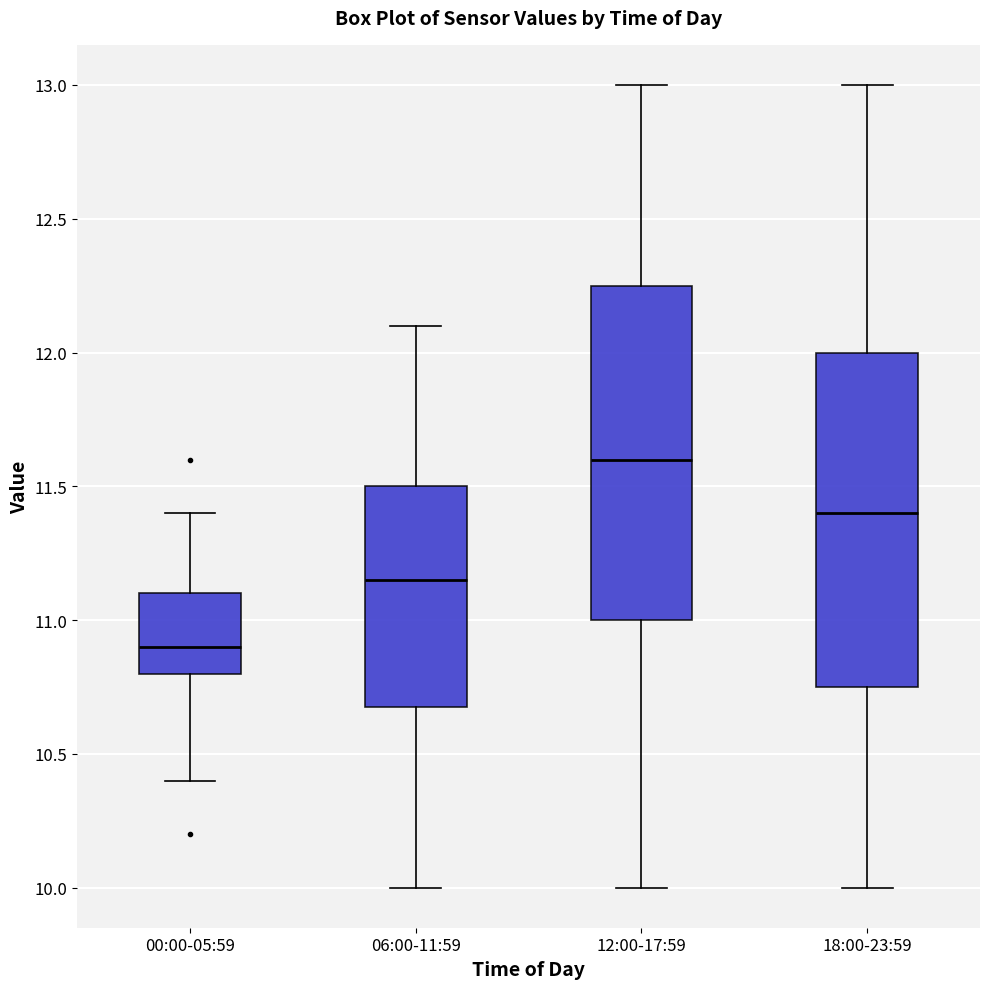

Reading left to right, transcribe this box plot: for each box, give where its median line is, the range the box spans, and where its two whiskers end, as read against the y-axis. The values are not printed on the chart, so give them approximately, as read against the axis.

00:00-05:59: median 10.90, box 10.80 to 11.10, whiskers 10.40 to 11.40
06:00-11:59: median 11.15, box 10.70 to 11.50, whiskers 10.00 to 12.10
12:00-17:59: median 11.60, box 11.00 to 12.25, whiskers 10.00 to 13.00
18:00-23:59: median 11.40, box 10.75 to 12.00, whiskers 10.00 to 13.00